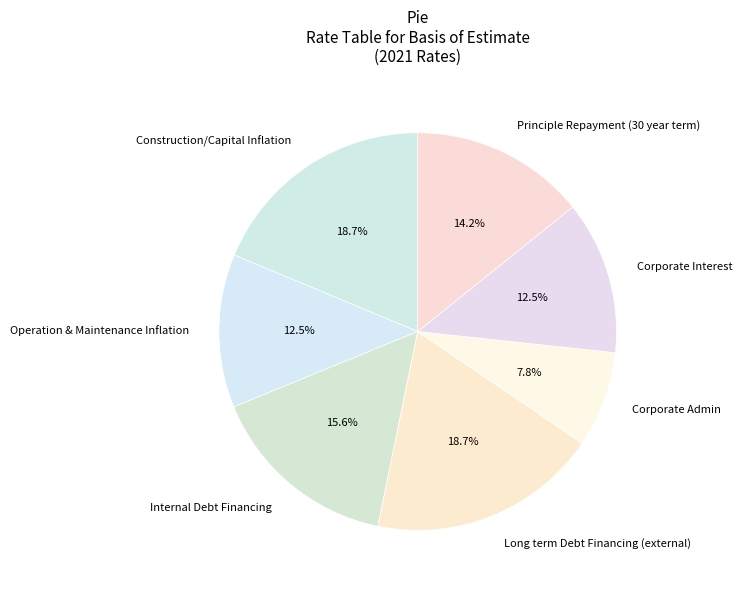

Between Operation & Maintenance Inflation and Principle Repayment (30 year term), which is larger?

Principle Repayment (30 year term)